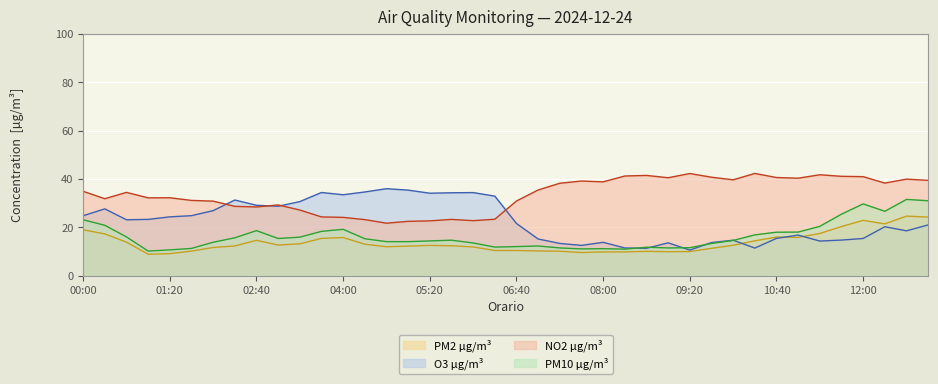

What is the highest value of the NO2 µg/m³ series?

42.3